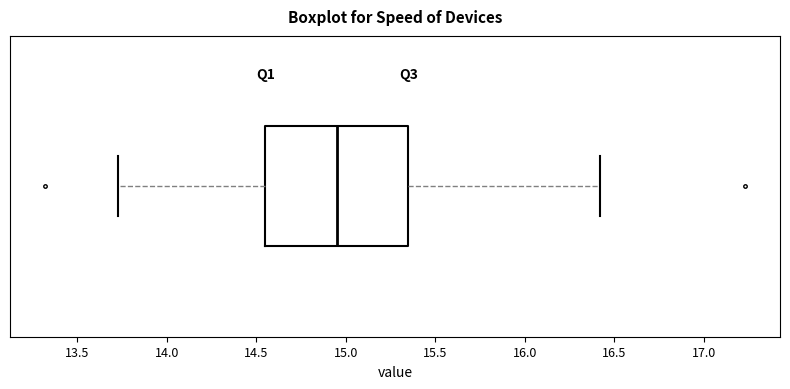

Transcribe this box plot: give where the median line is, the range the box spans, and where the two whiskers end, as read against the x-axis. The values are not printed on the chart, so give them approximately, as read against the axis.

median 14.95, box 14.55 to 15.35, whiskers 13.75 to 16.40